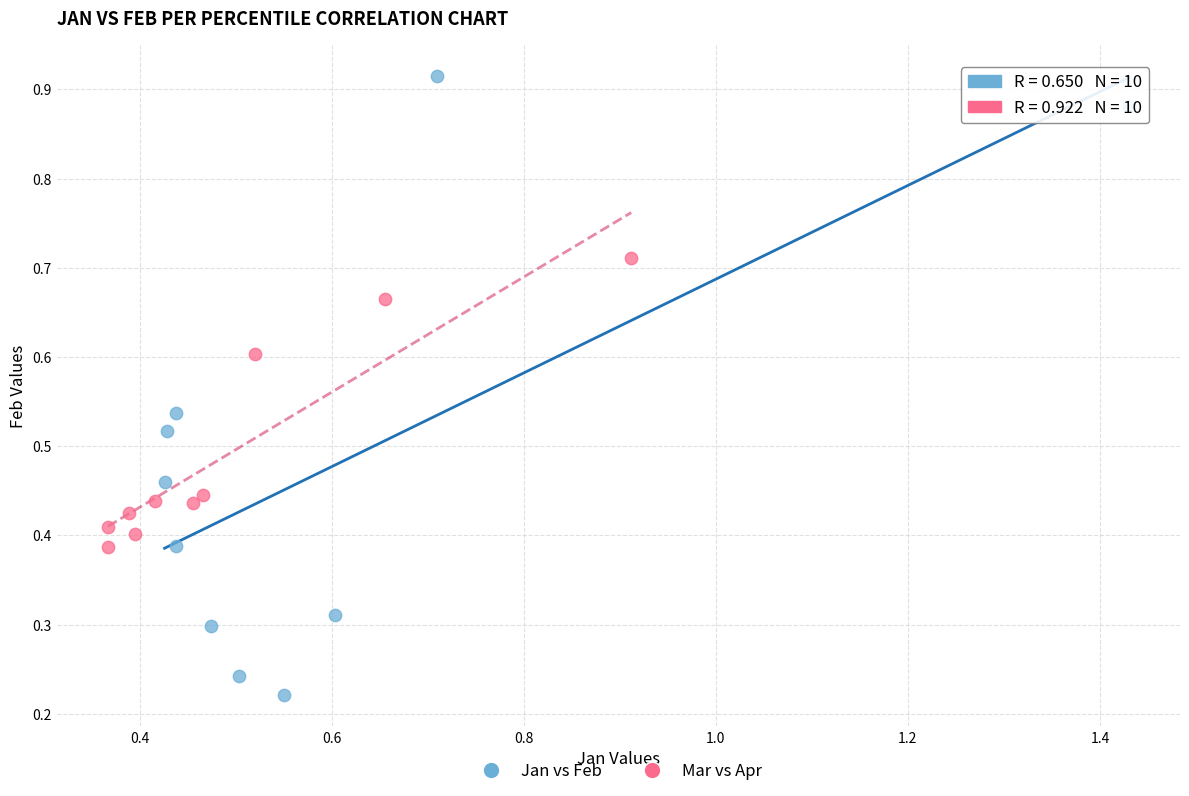

Which series contains the lowest Y value?

Jan vs Feb